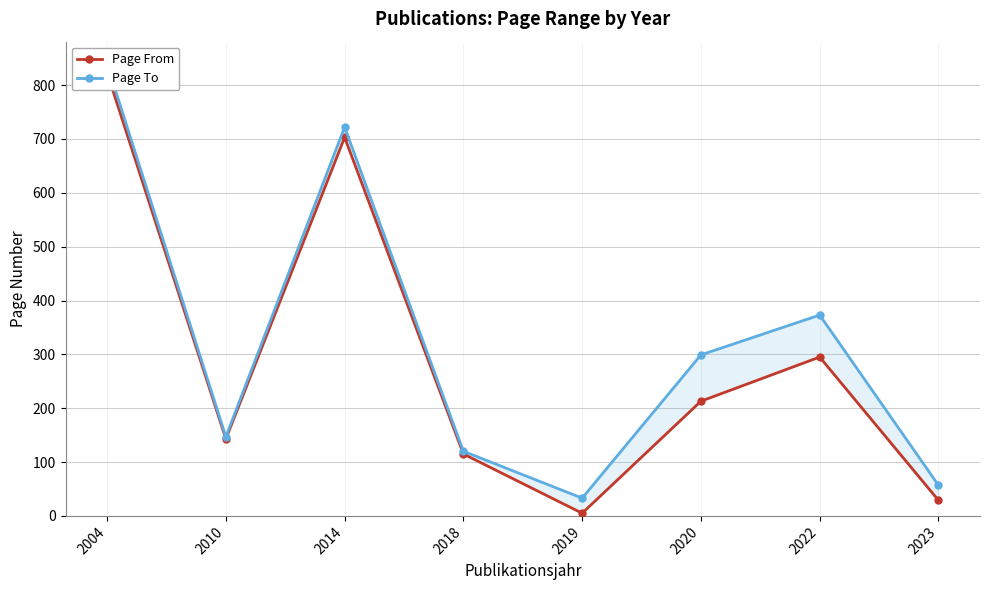

What is the spread (max minus min) of values at 2004?

16